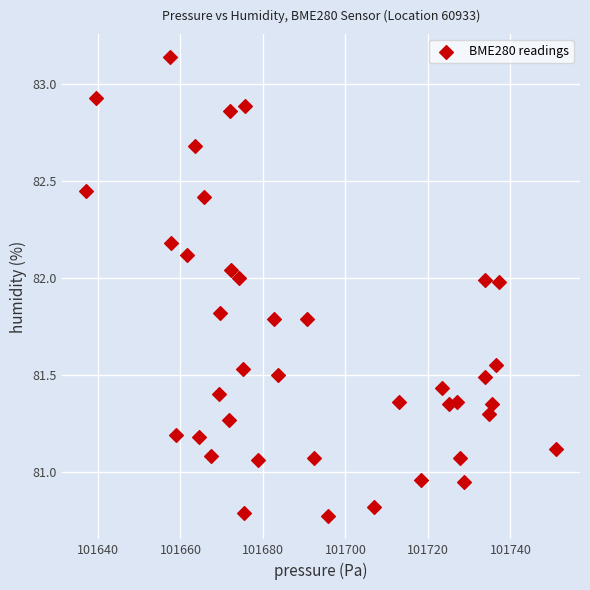

What is the range of X values (max minus min)?

114.2